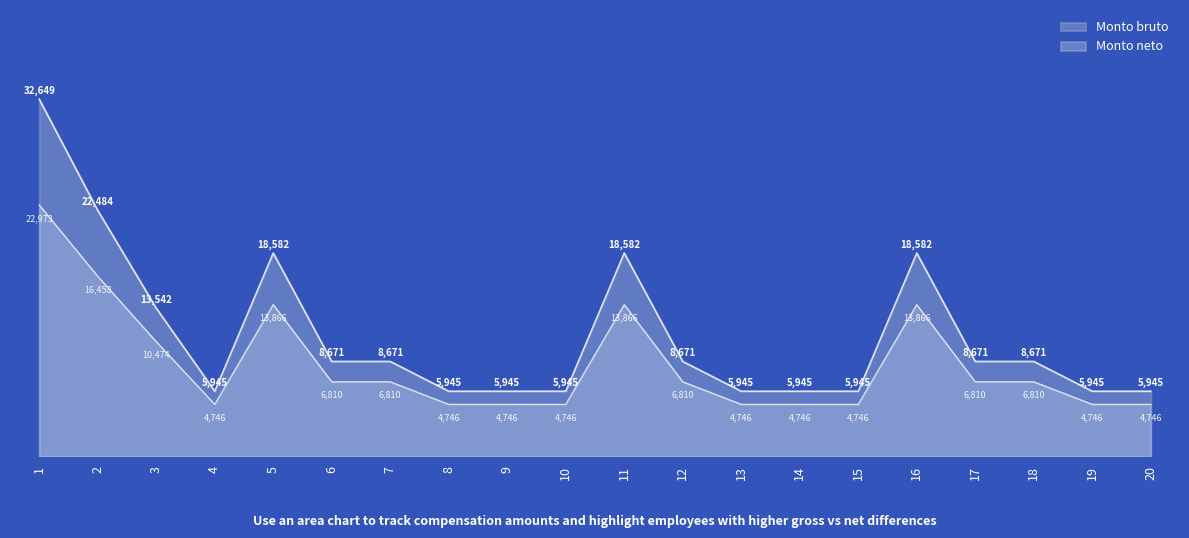

True or false: Monto bruto and Monto neto cross at least once.

False